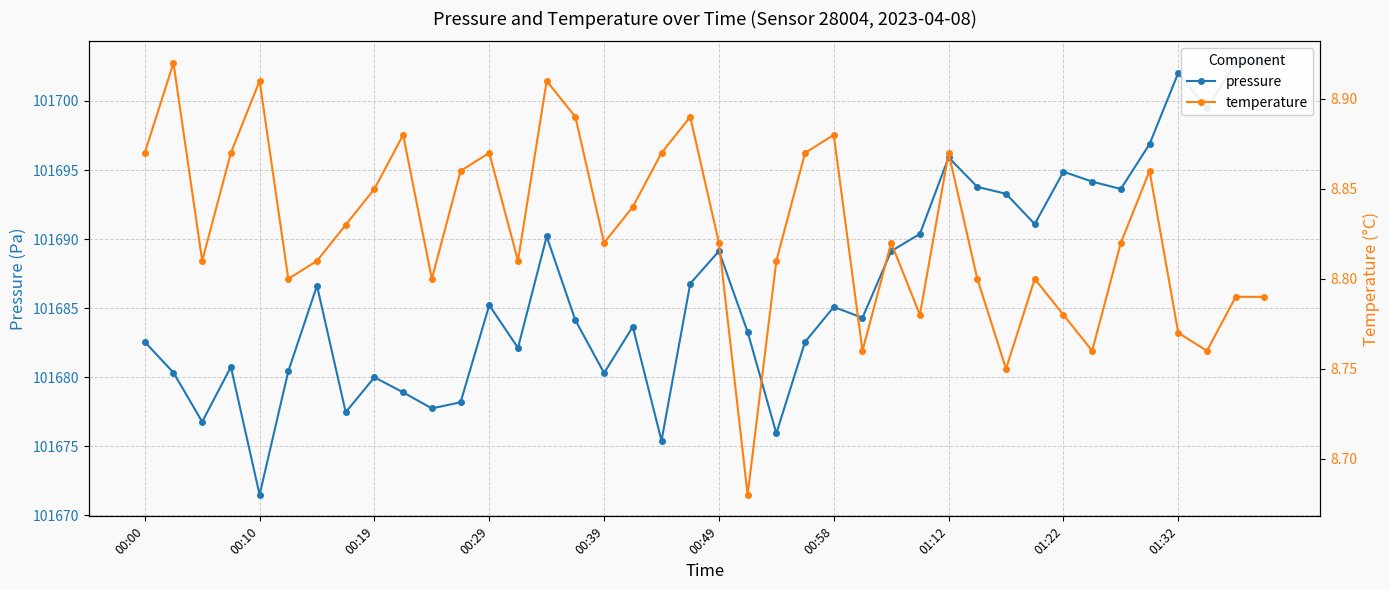

Rank the series by their maximum value, from highest to lowest.

pressure, temperature